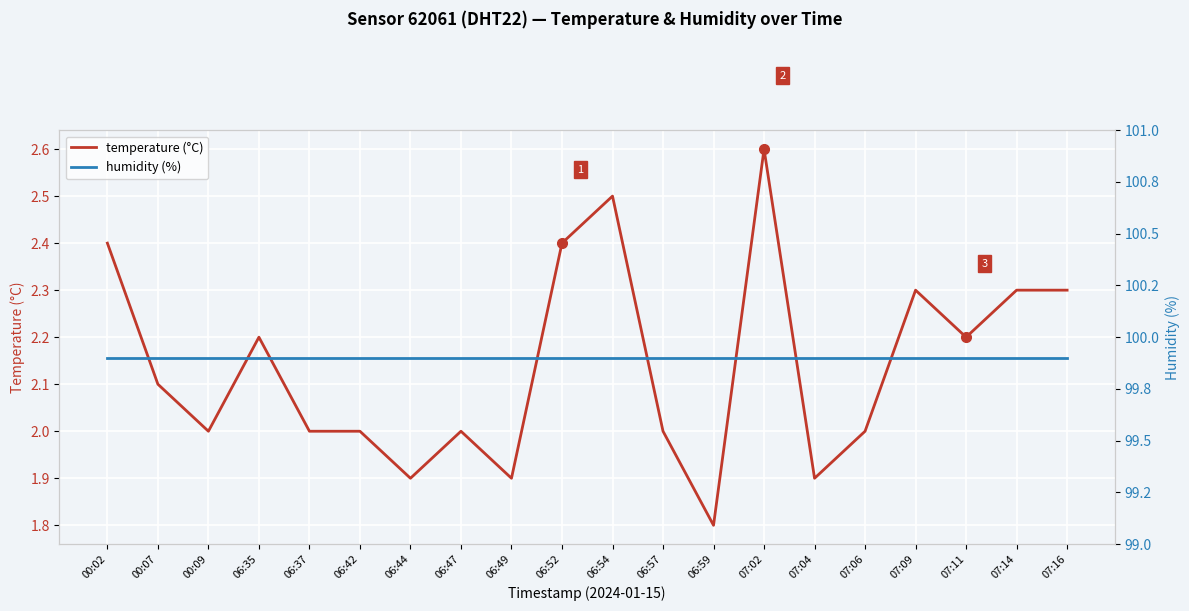

What is the difference between the temperature (°C) values at 07:11 and 06:59?

0.4